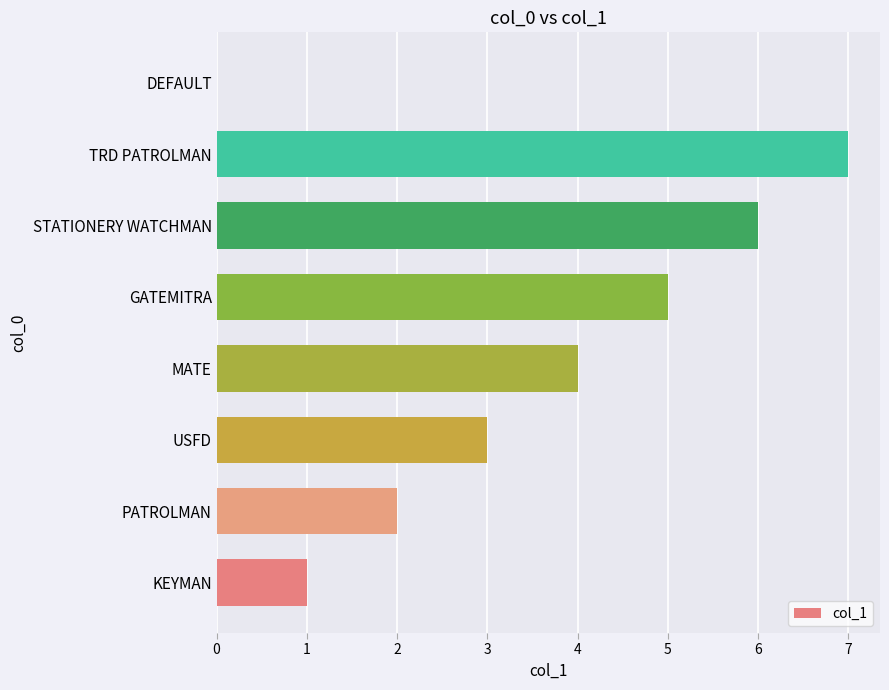

What is the sum of all values?

28